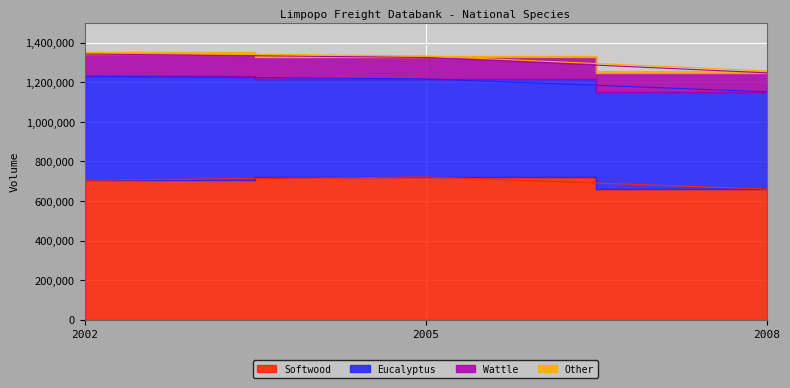

True or false: Wattle has a value of 780349 at 2005.

False